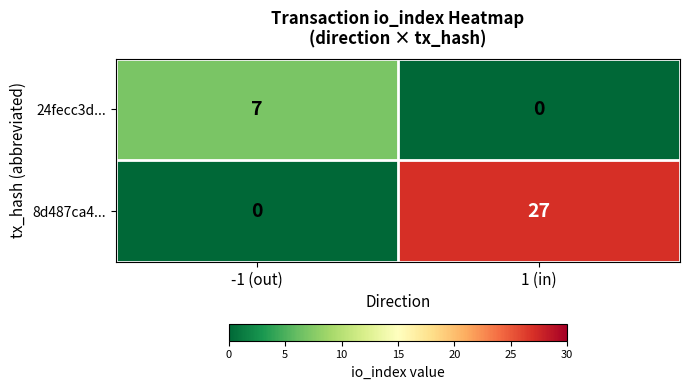

Rank the series at -1 (out) from lowest to highest value.

8d487ca4..., 24fecc3d...